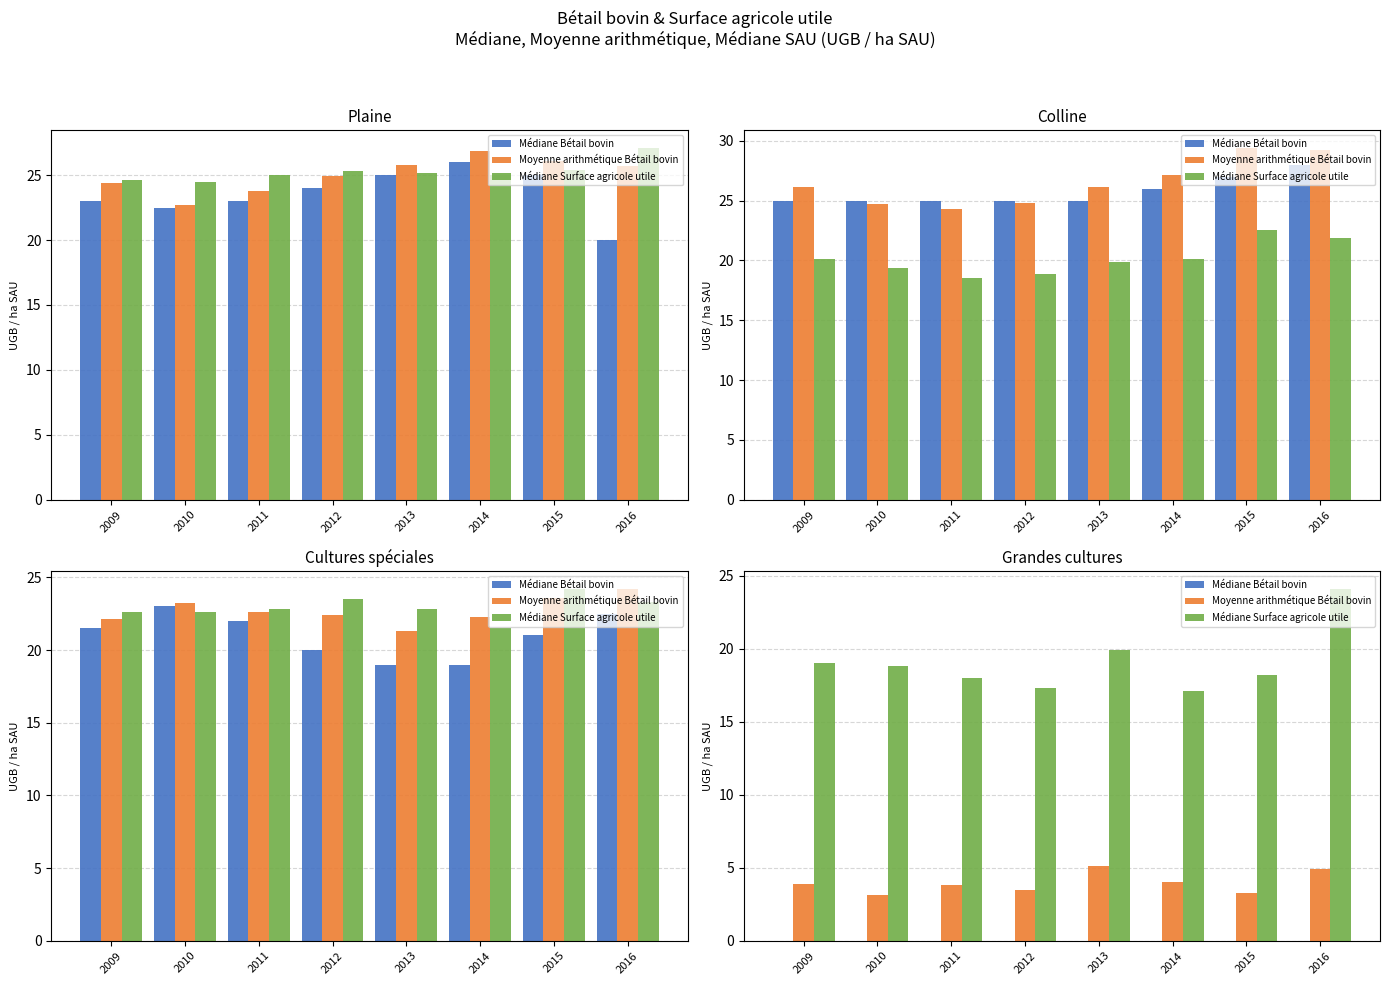

What is the value of the Médiane Surface agricole utile bar at the 5th from the left?

19.9